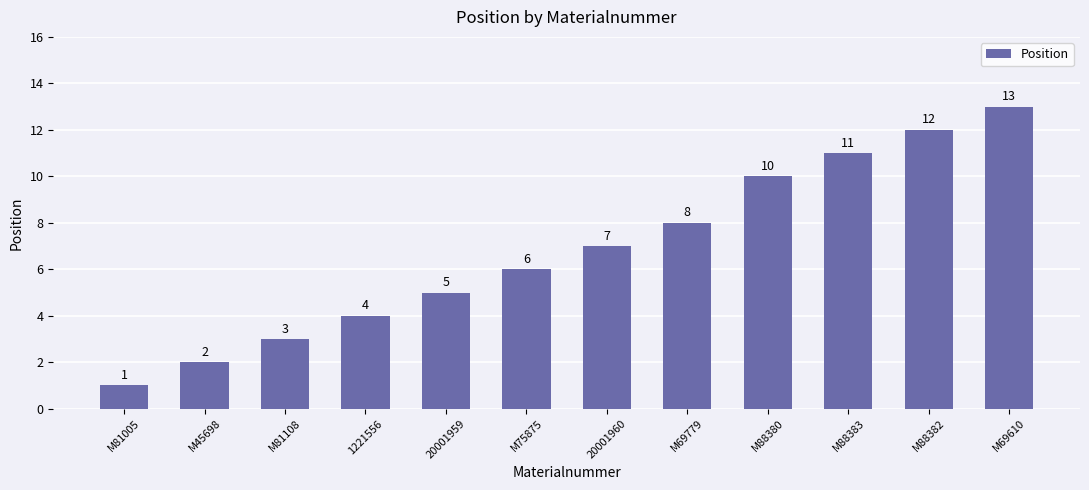

Rank the categories by value from lowest to highest.

M81005, M45698, M81108, 1221556, 20001959, M75875, 20001960, M69779, M88380, M88383, M88382, M69610